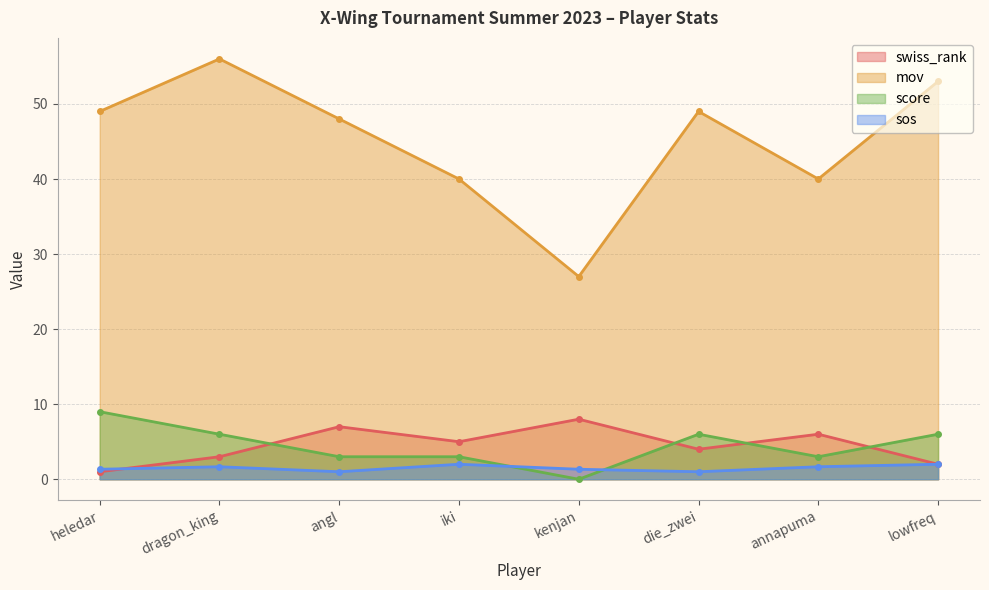

How many interior local peaks does the swiss_rank series have?

3